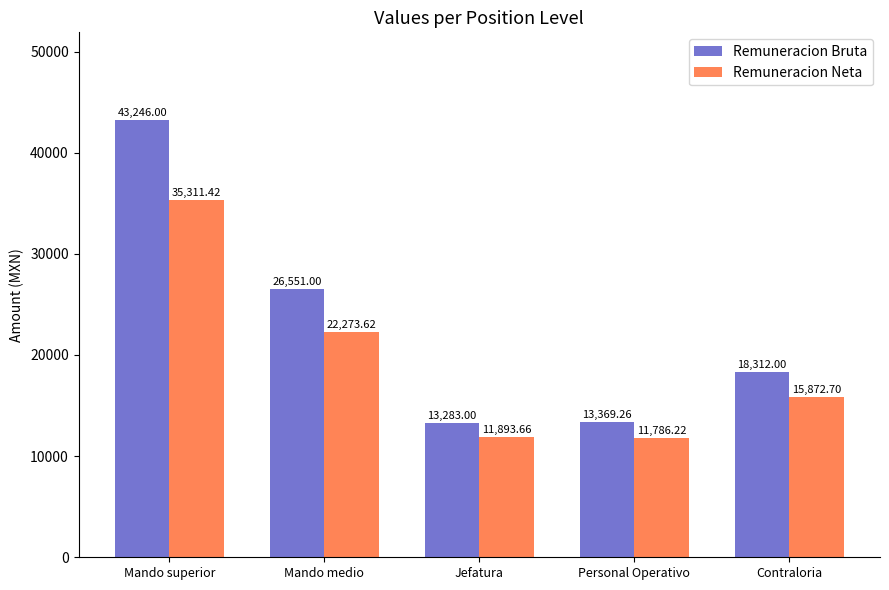

What is the label of the 2nd bar from the right?

Personal Operativo